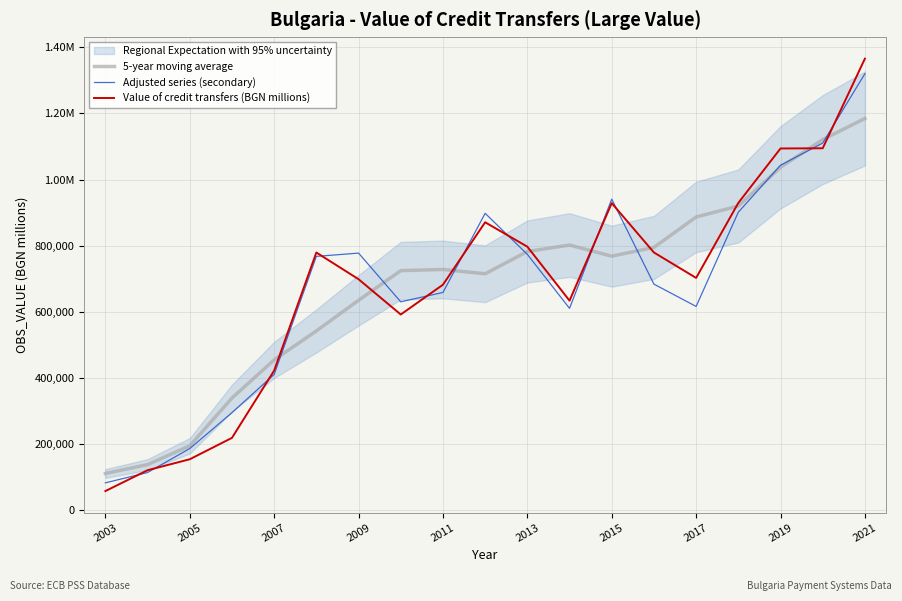

What is the difference between the maximum and minimum values in the 5-year moving average series?

1073396.7